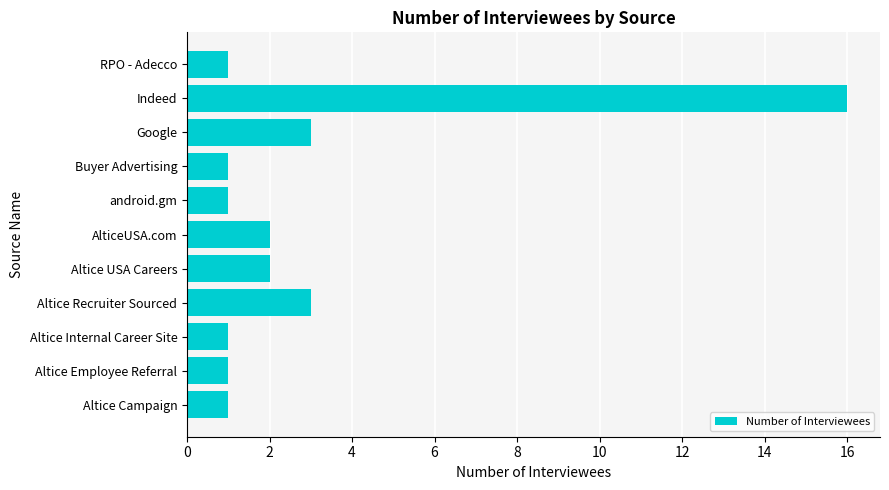

The value at AlticeUSA.com is 2. True or false?

True